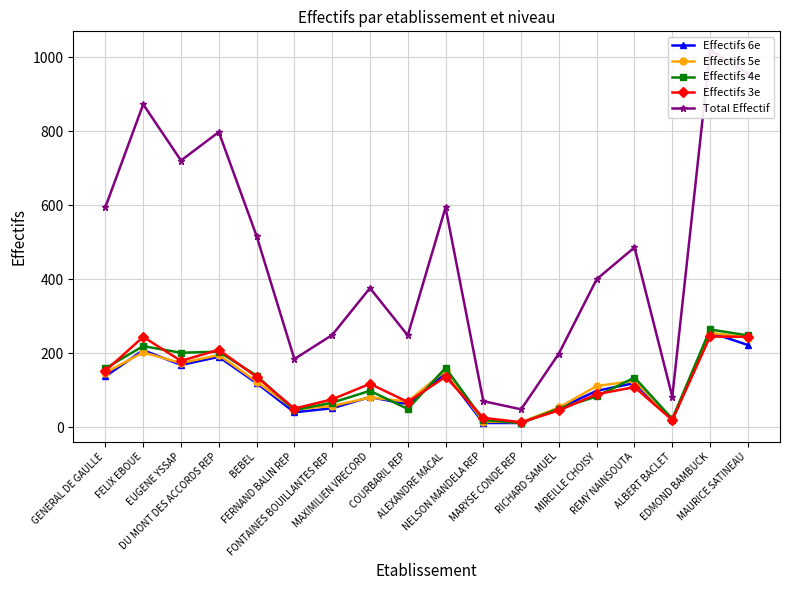

True or false: Effectifs 5e and Effectifs 4e cross at least once.

True